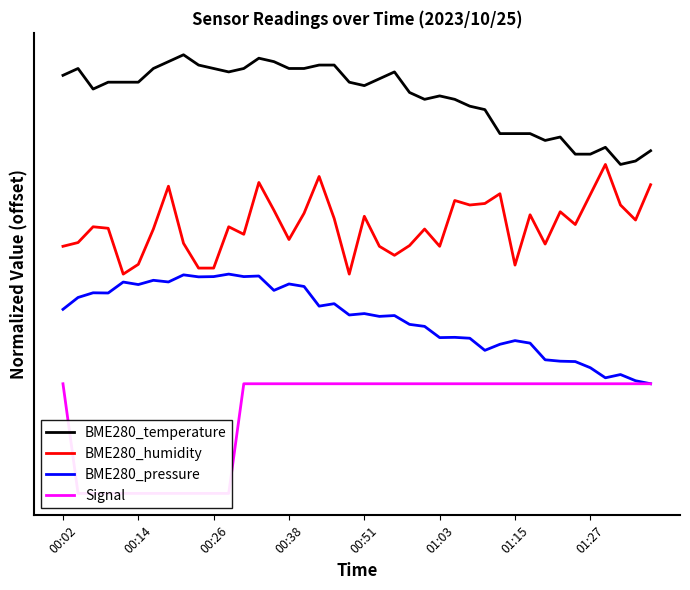

What is the difference between the second highest and second lowest values in the BME280_humidity series?

0.9